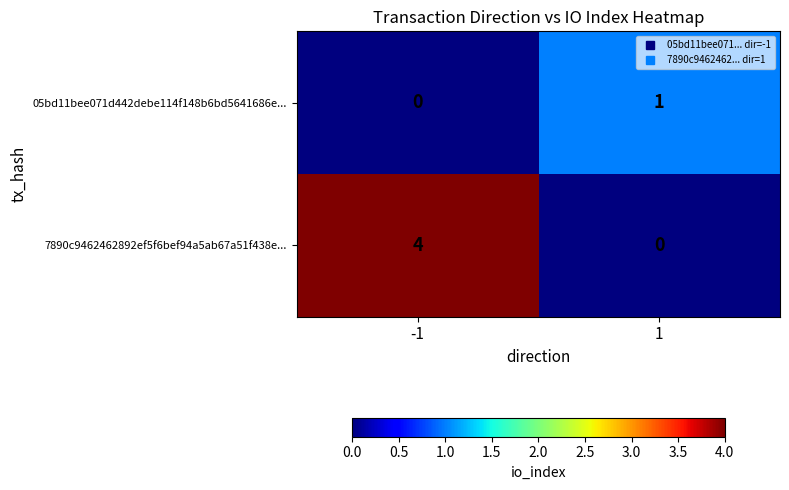

What is the difference between the 7890c9462462892ef5f6bef94a5ab67a51f438e... values at 1 and -1?

4